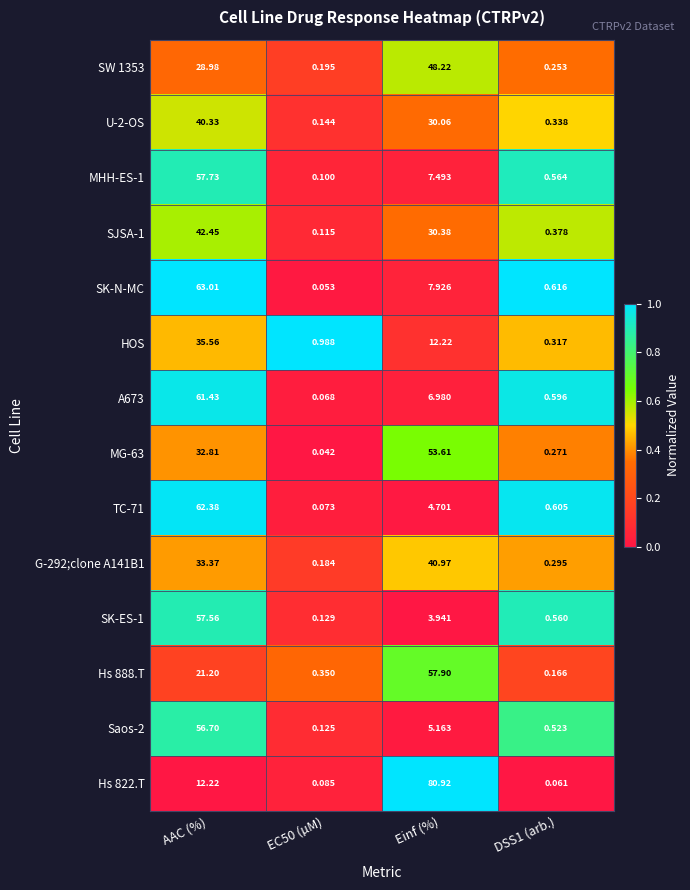

At which category is the sum across all series the highest?

AAC (%)